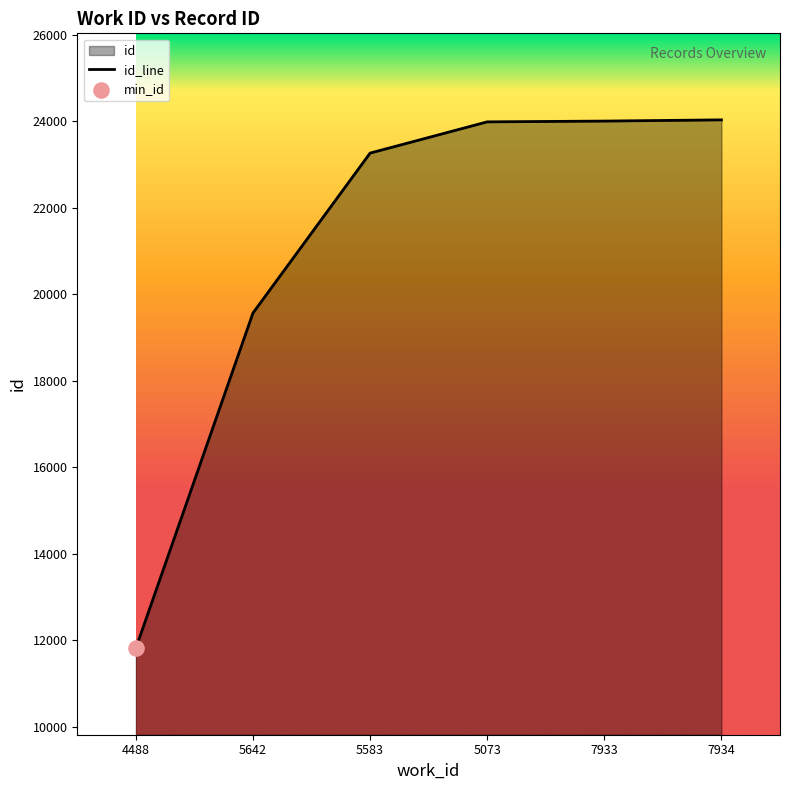

What is the change in value from 4488 to 5583?

+11442